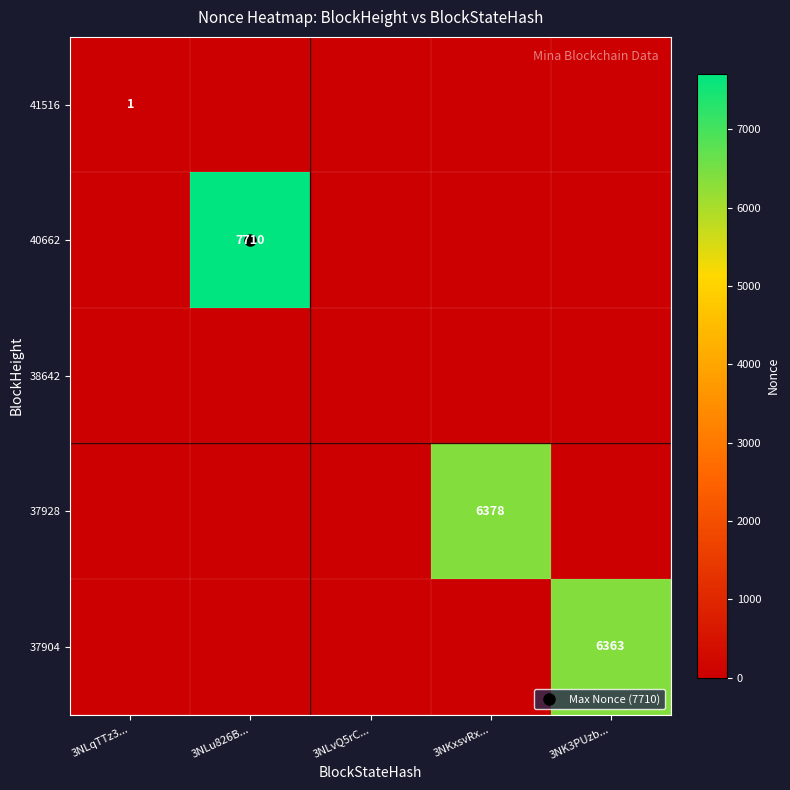

Which series changed the most between 3NLvQ5rC... and 3NK3PUzb...?

37904